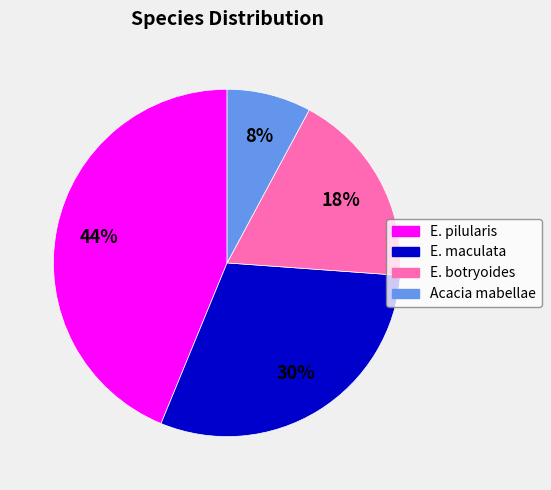

Is it true that Acacia mabellae is 1% of the pie?

False